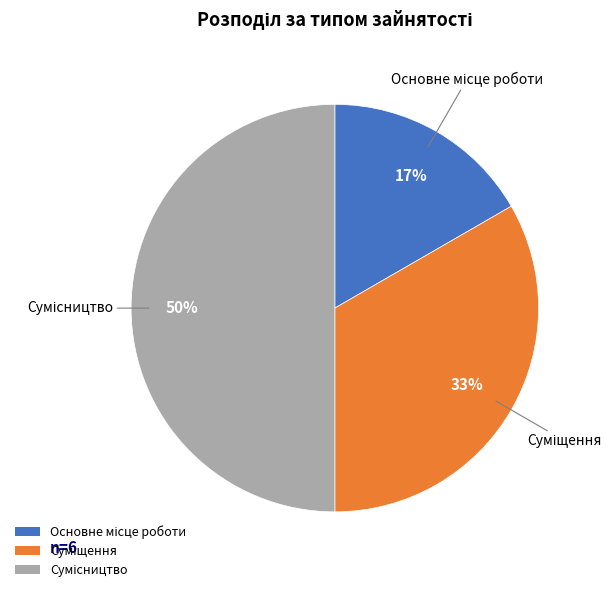

How many slices are in this pie chart?

3